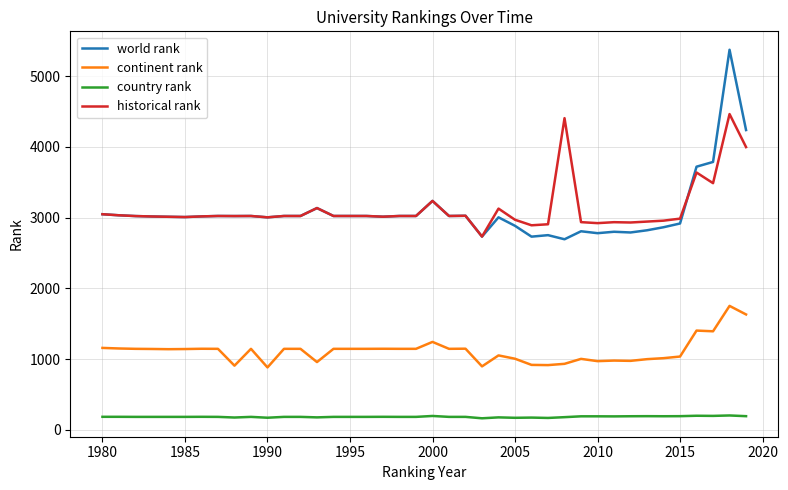

List the series in order of their peak value, lowest first.

country rank, continent rank, historical rank, world rank